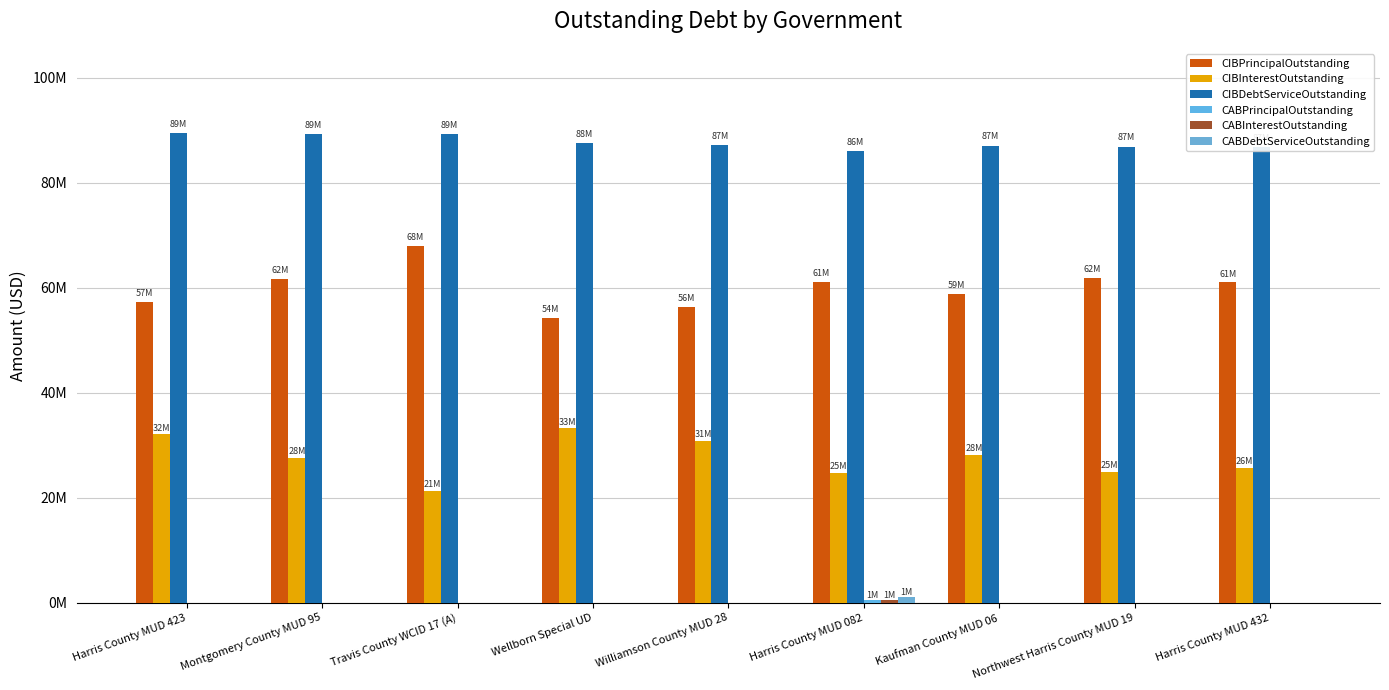

What is the label of the 7th bar from the right?

Travis County WCID 17 (A)